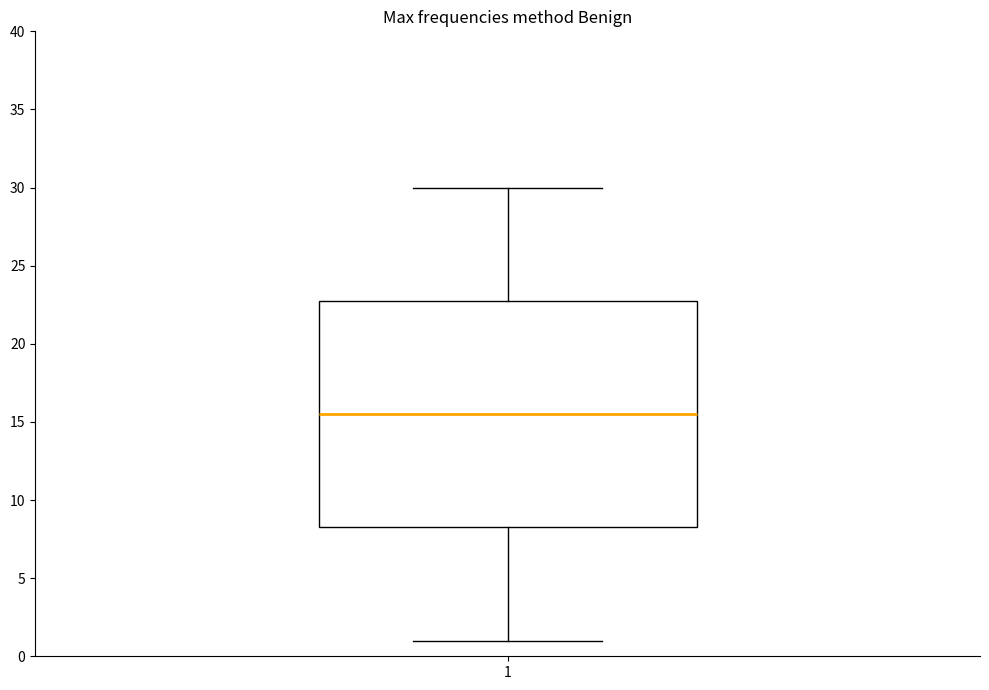

Transcribe this box plot: give where the median line is, the range the box spans, and where the two whiskers end, as read against the y-axis. The values are not printed on the chart, so give them approximately, as read against the axis.

median 15.5, box 8.5 to 23.0, whiskers 1.0 to 30.0